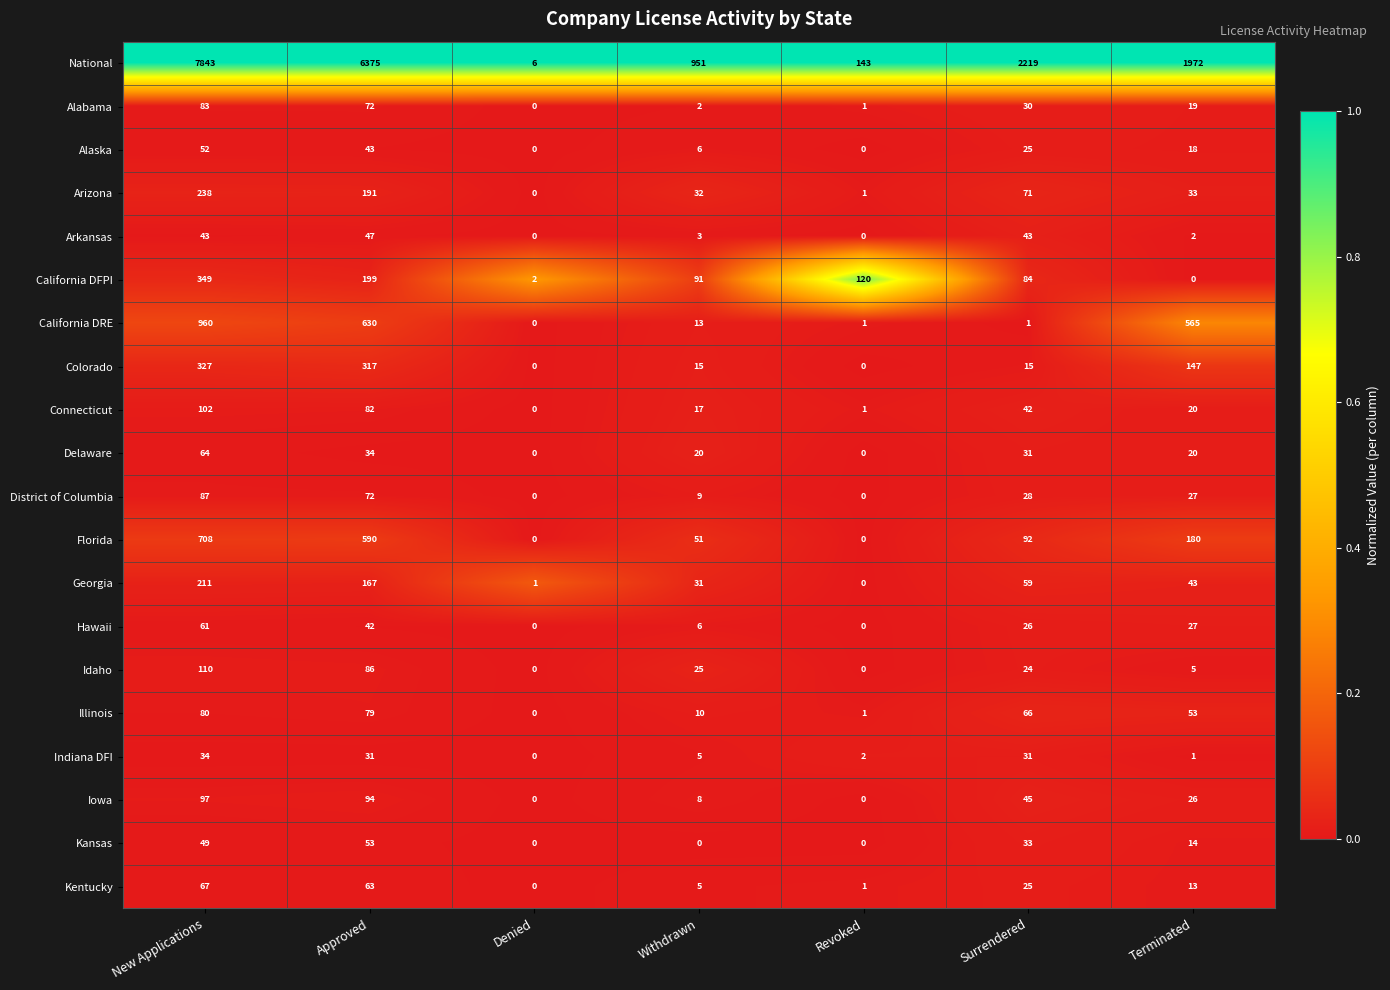

Is it true that Alabama equals 72 at Approved?

True